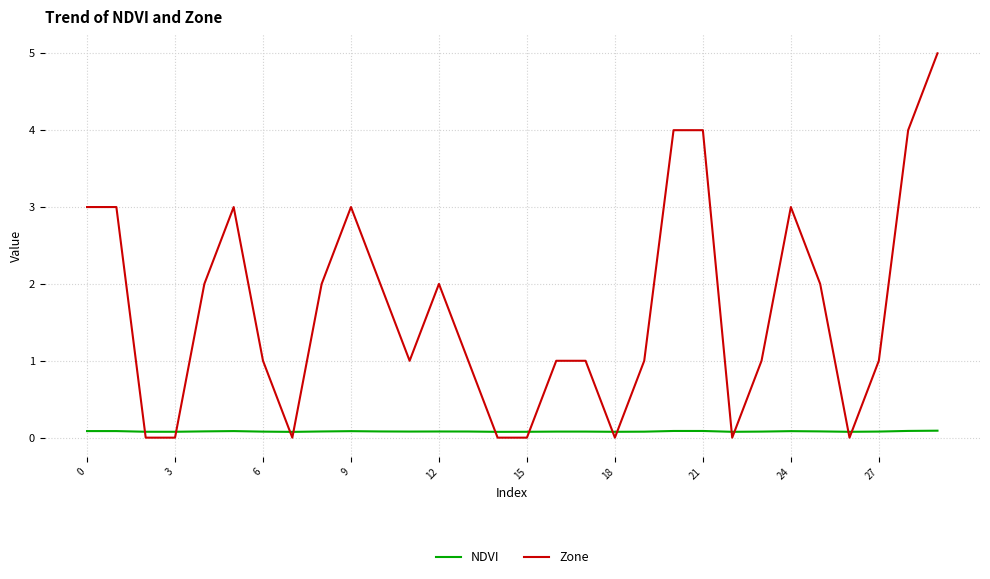

What is the difference between the maximum and minimum values in the Zone series?

5.0